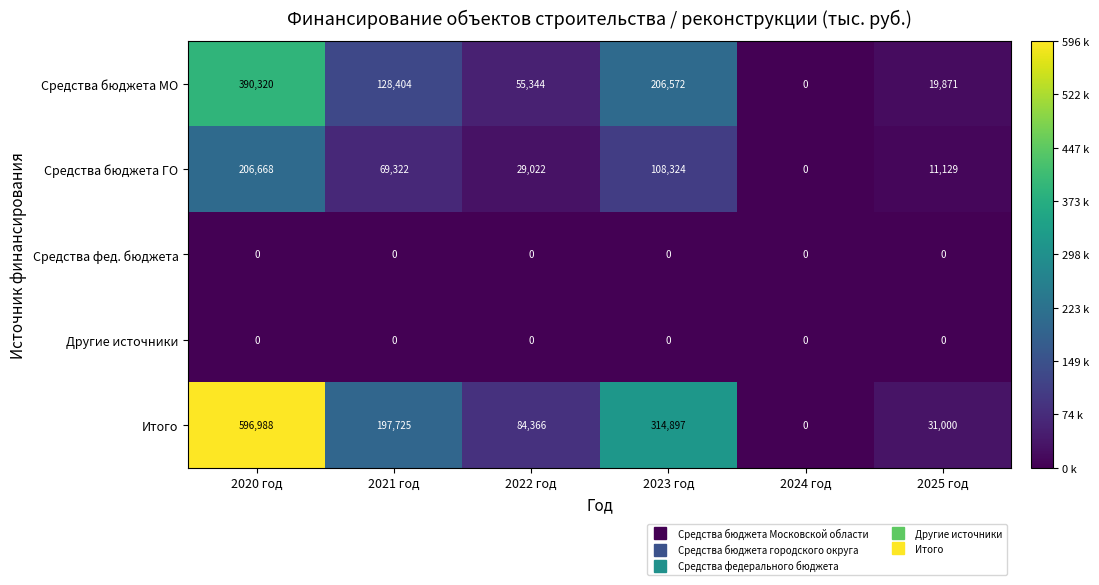

List the labels in order of Средства бюджета ГО value, largest first.

2020 год, 2023 год, 2021 год, 2022 год, 2025 год, 2024 год